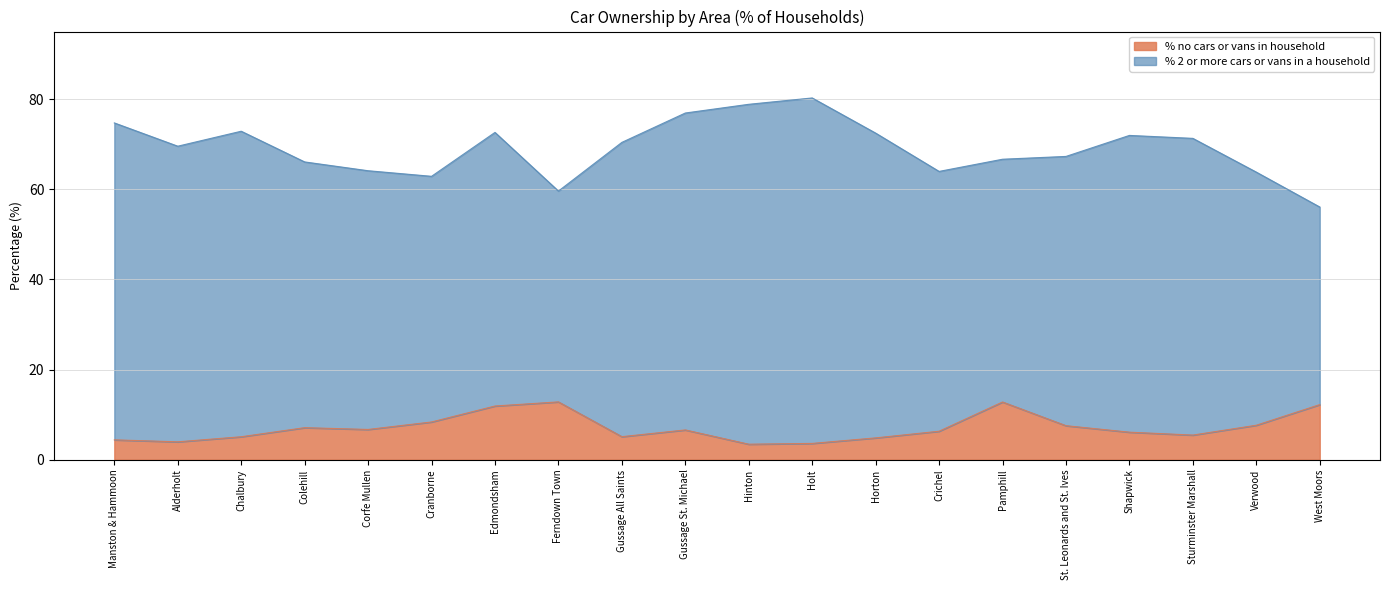

What is the label of the 1st point from the right?

West Moors